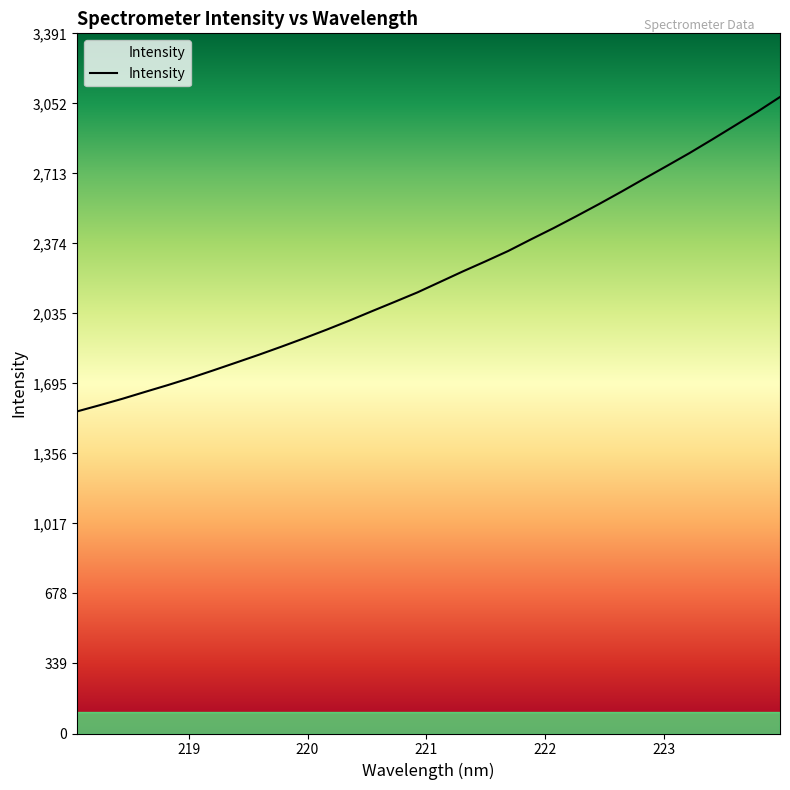

What is the minimum value shown in the chart?

1560.5